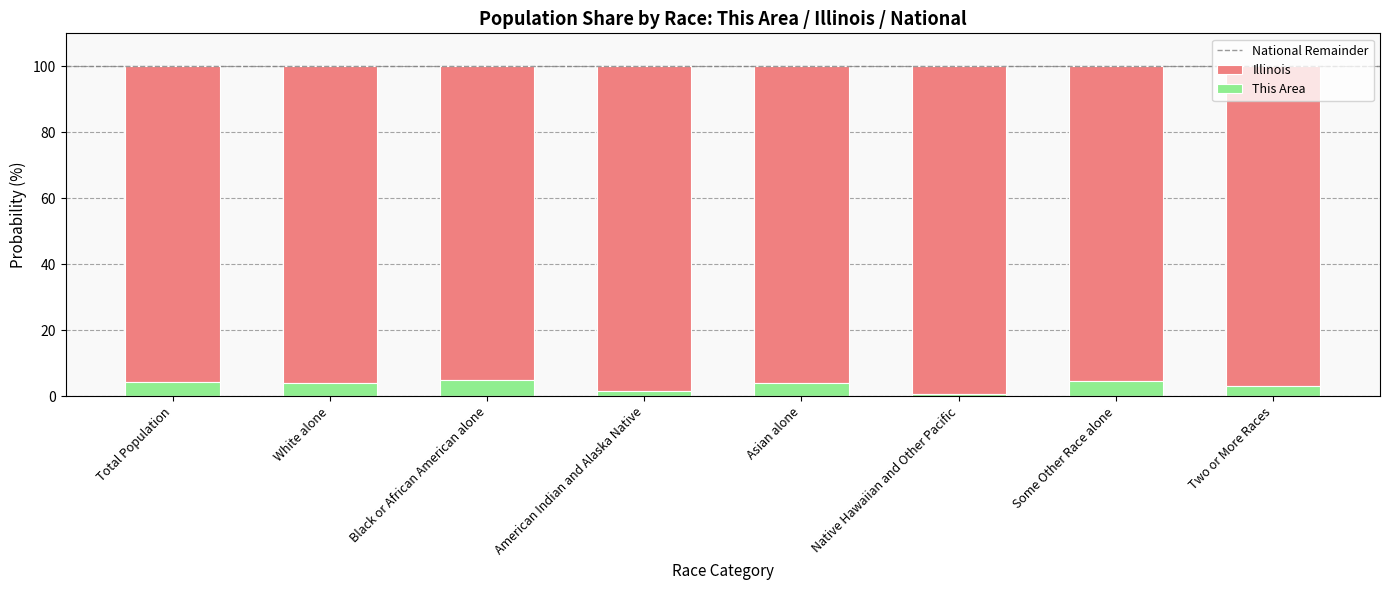

Are the bars grouped side by side (vs. stacked)?

No